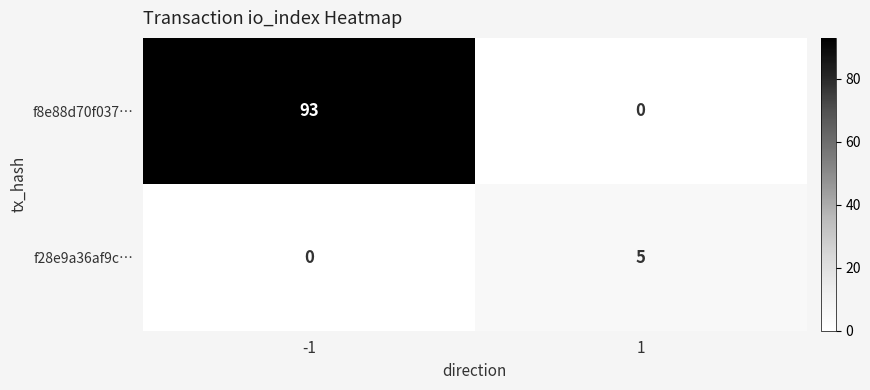

How many categories are shown in the chart?

2